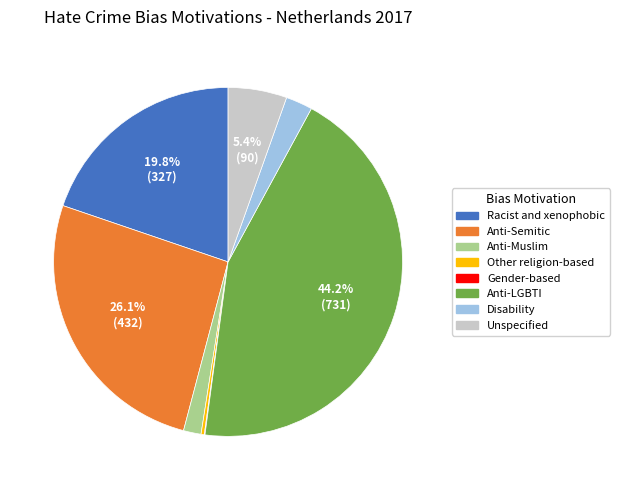

Is there a majority slice in this chart?

No